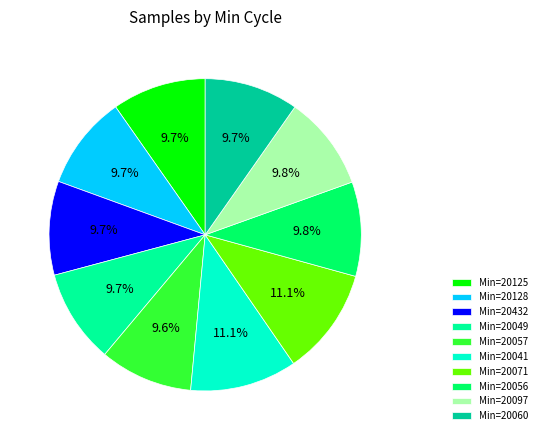

What is the ratio of the value at Min=20060 to the value at Min=20071?

0.9